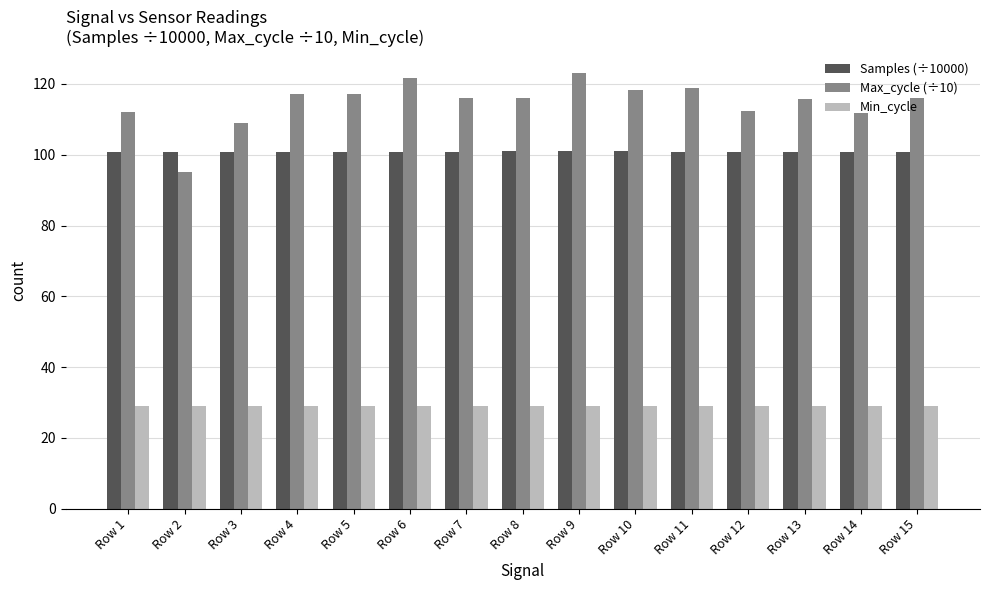

Rank the series by their average value, from highest to lowest.

Max_cycle (÷10), Samples (÷10000), Min_cycle